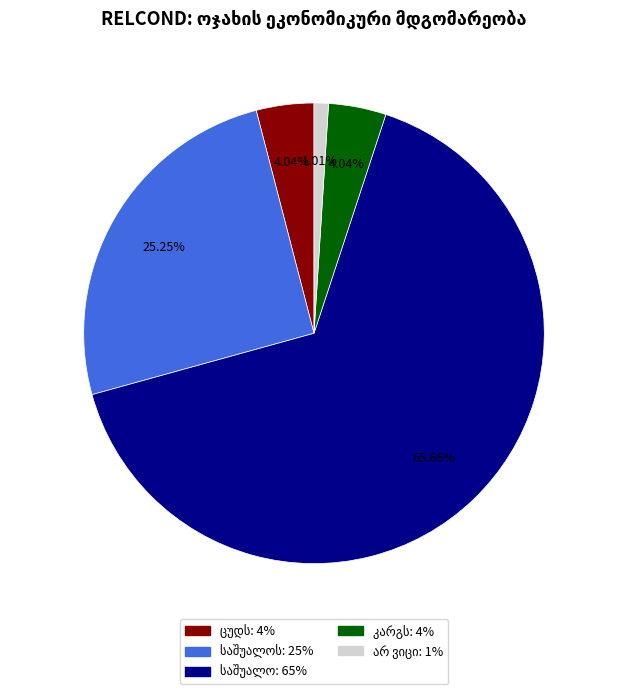

Is there a majority slice in this chart?

Yes